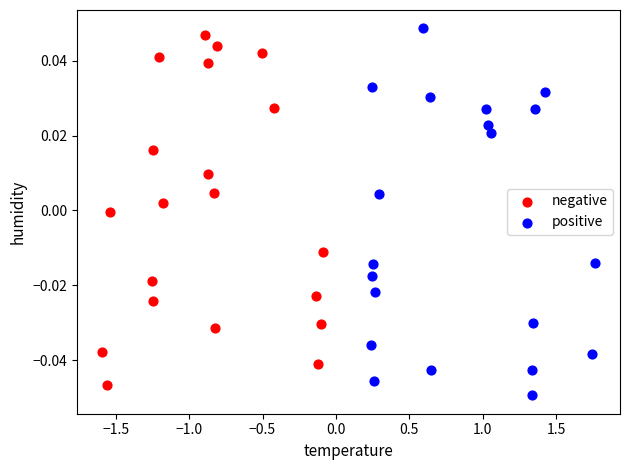

What are all the series names shown in the legend?

negative, positive